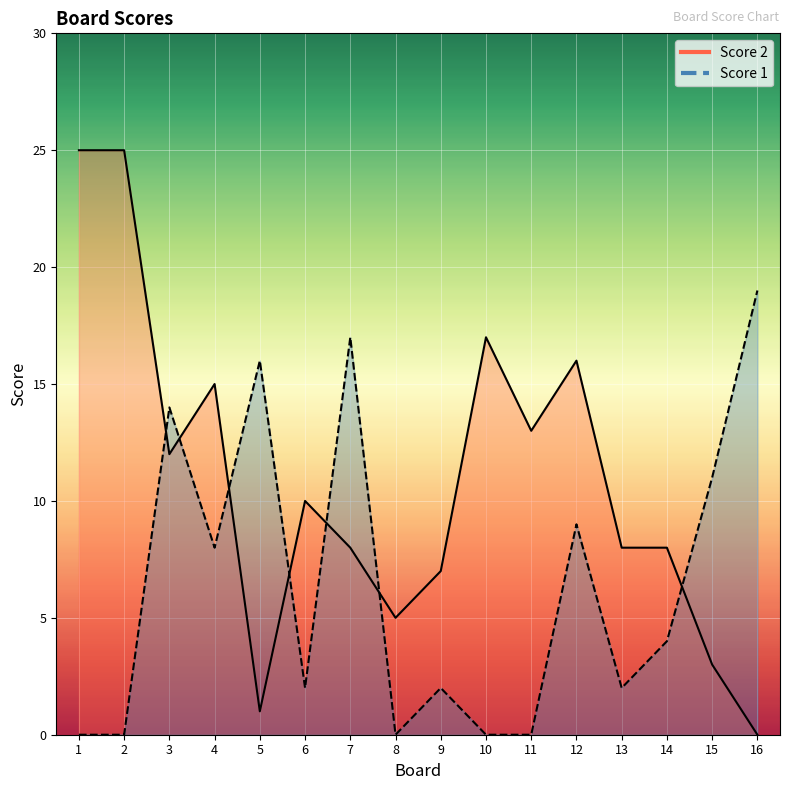

At which category does Score 2 reach its first local peak?

4